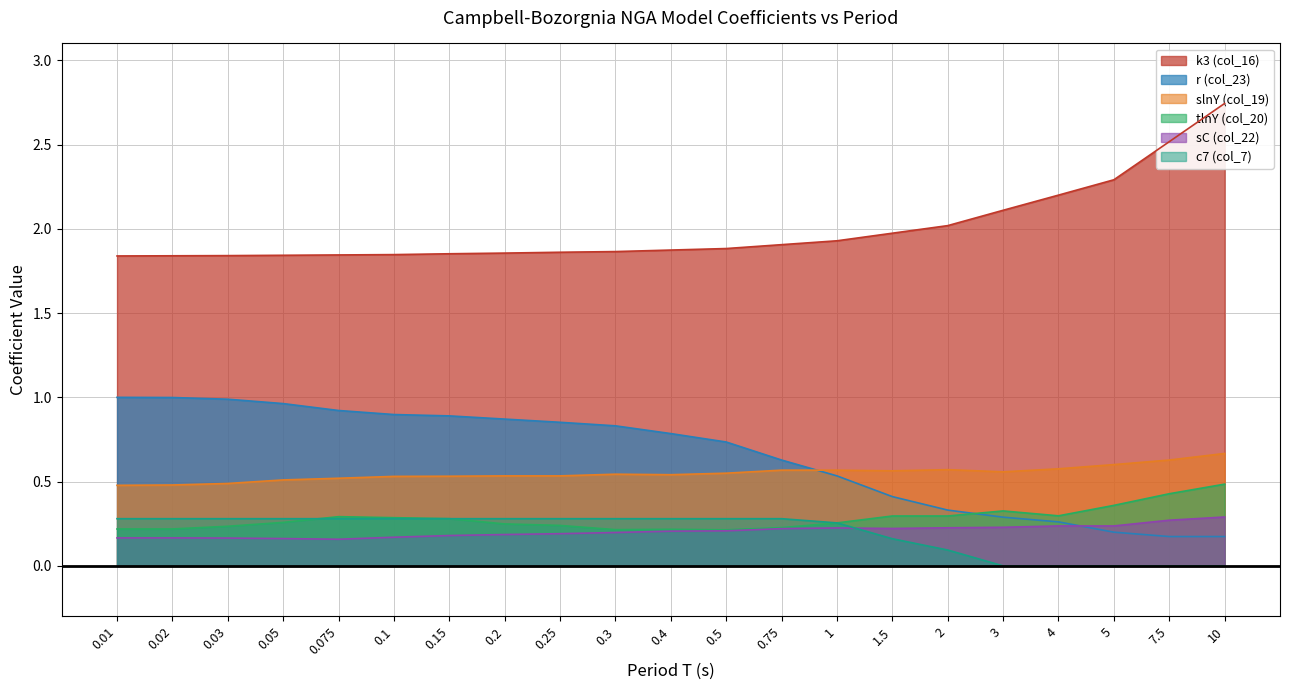

Which series changed the most between 0.15 and 7.5?

r (col_23)